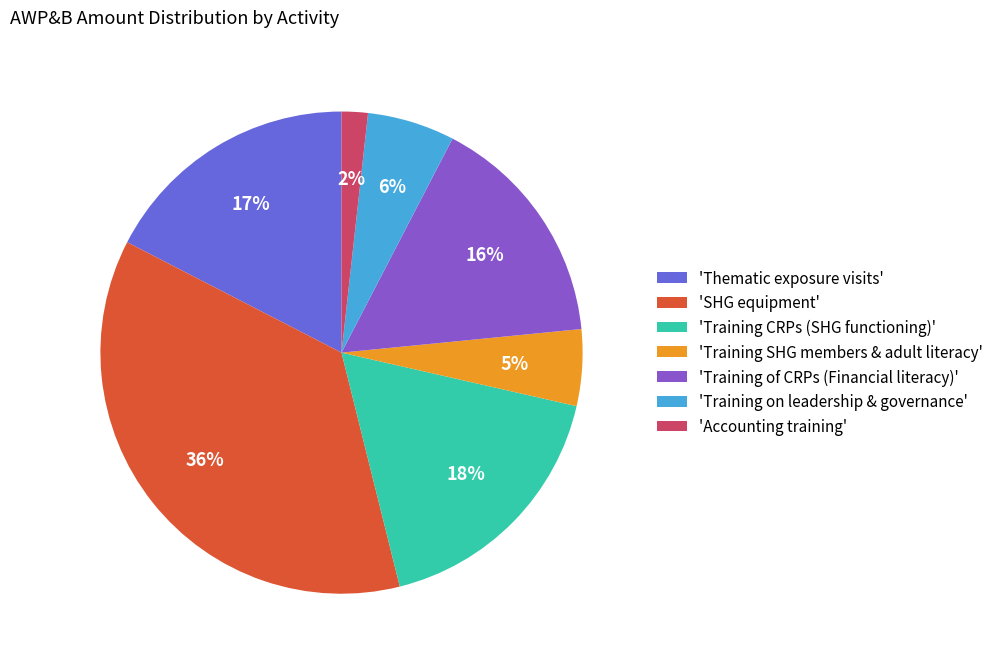

Which has a higher value, 'Training SHG members & adult literacy' or 'Training CRPs (SHG functioning)'?

'Training CRPs (SHG functioning)'